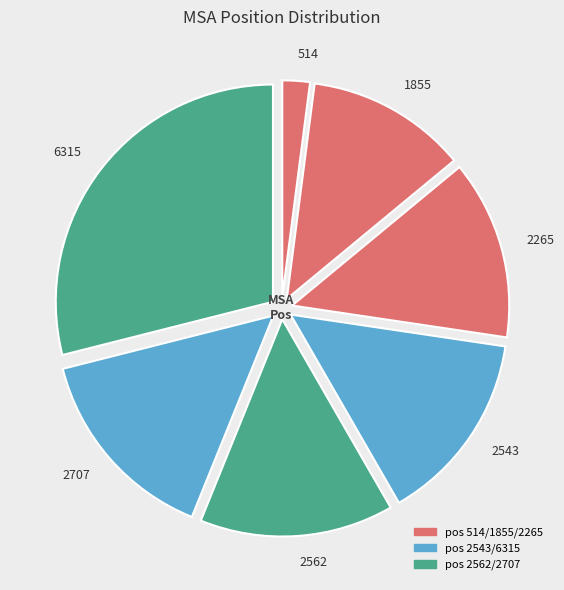

Is the sum of 2265 and 2543 greater than half?

No